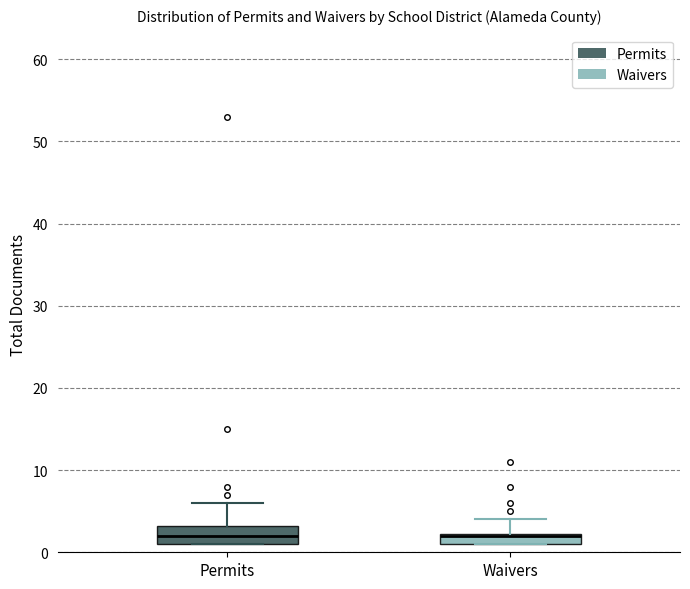

Where is the lower edge of the box for Waivers on the y-axis? The values are not printed on the chart, so give them approximately, as read against the axis.

1